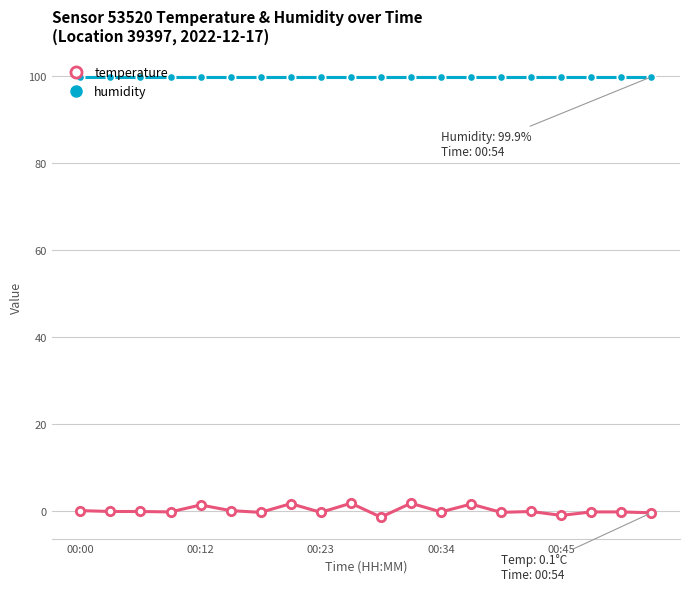

True or false: temperature has more than 0 points higher than both neighbors.

True